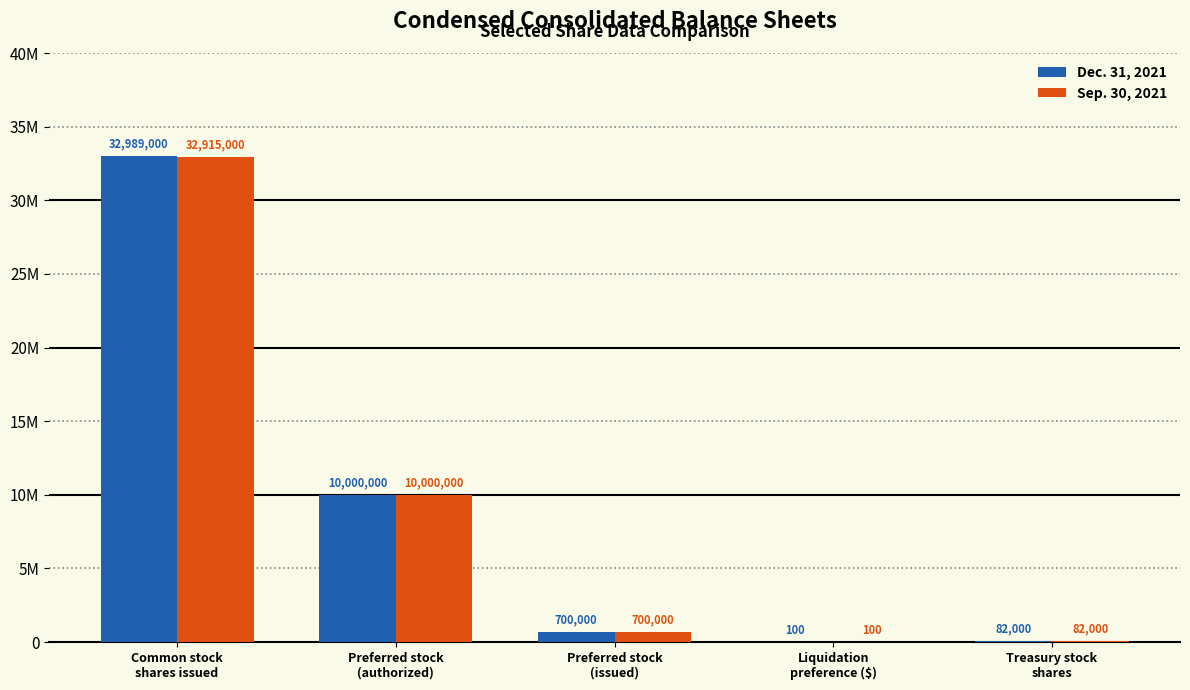

What are all the series names shown in the legend?

Dec. 31, 2021, Sep. 30, 2021